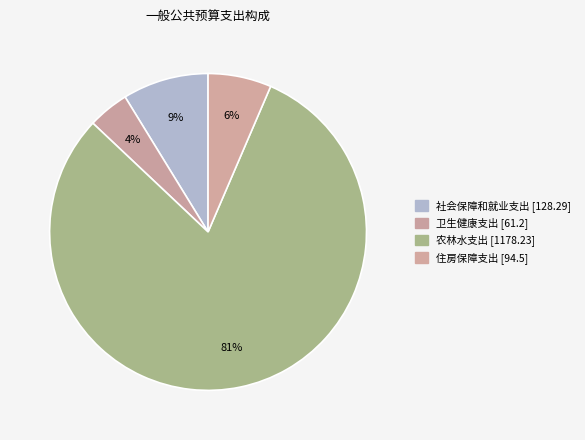

Which category has the biggest portion of the pie?

农林水支出